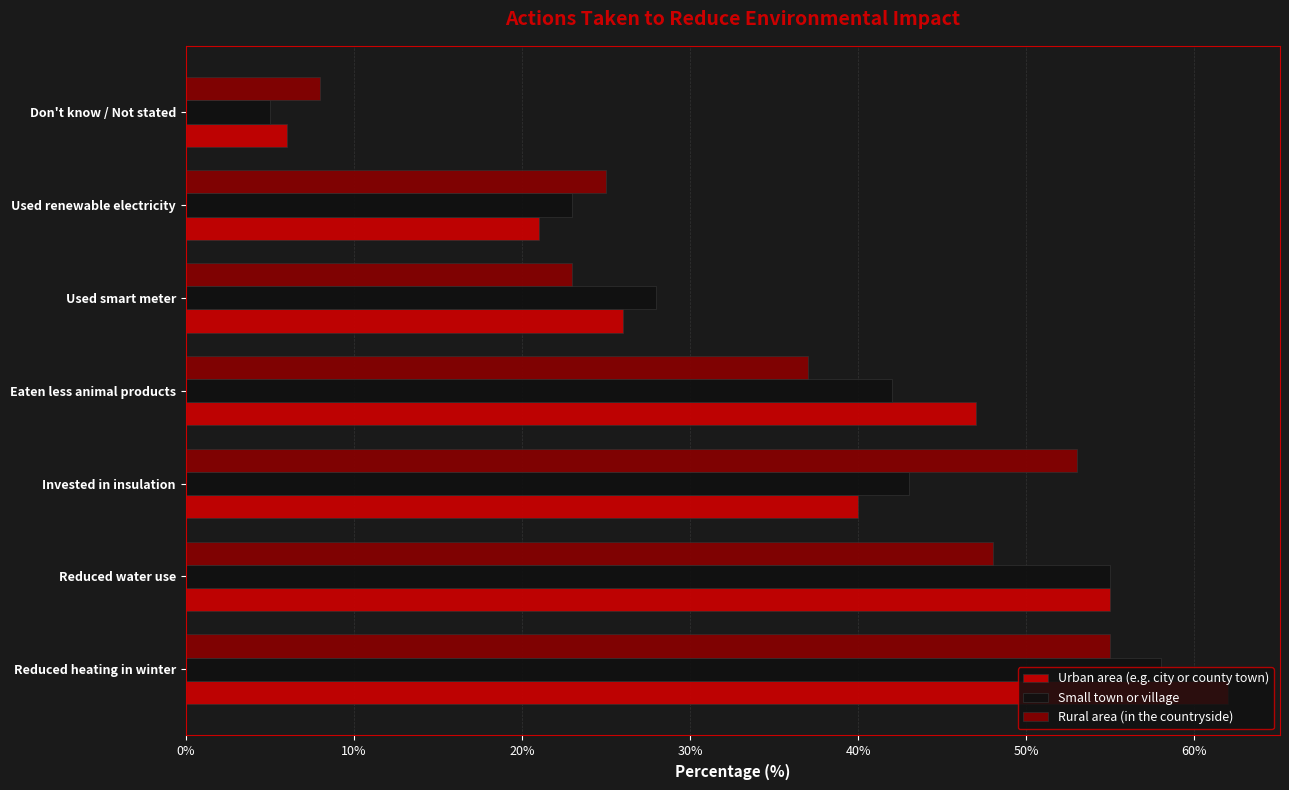

Where is Urban area (e.g. city or county town) nearest to the value 34?

Invested in insulation